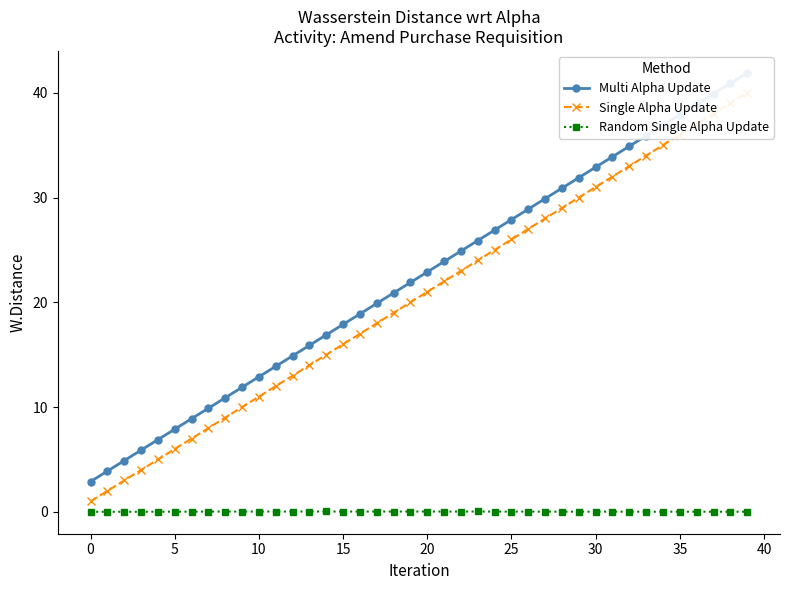

True or false: Single Alpha Update and Multi Alpha Update intersect in this chart.

False